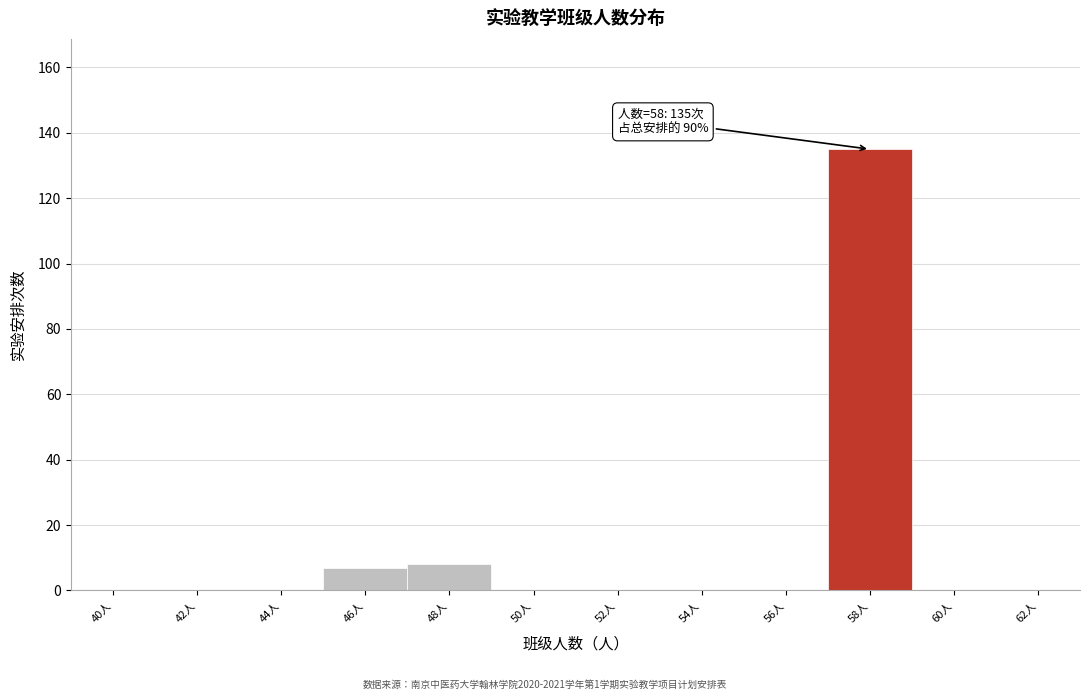

Reading right to left, list all the values displayed in this chart.

62人=0	60人=0	58人=135	56人=0	54人=0	52人=0	50人=0	48人=8	46人=7	44人=0	42人=0	40人=0